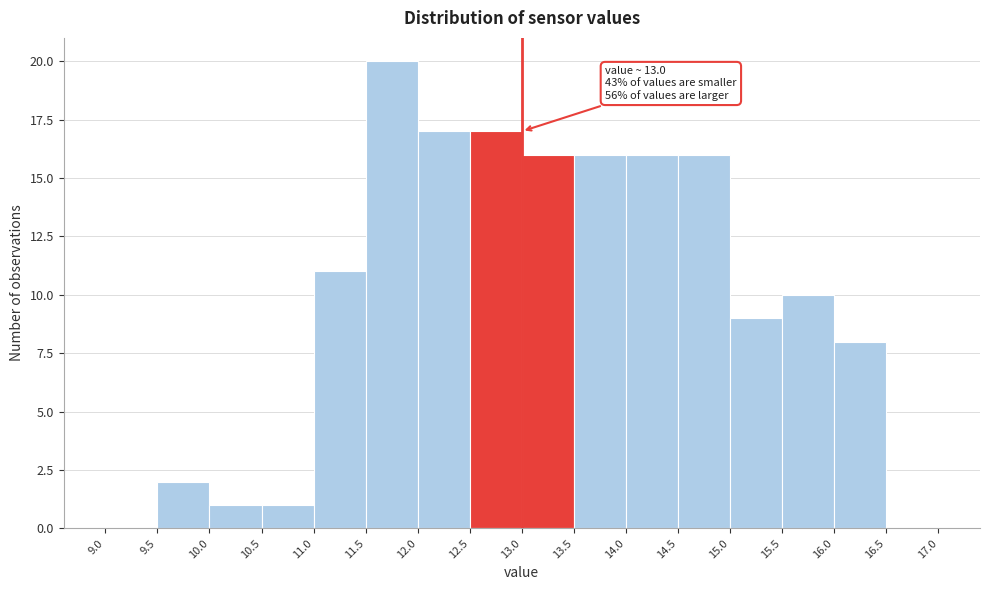

Which range on the x-axis has the tallest bar?

11.5 to 12.0